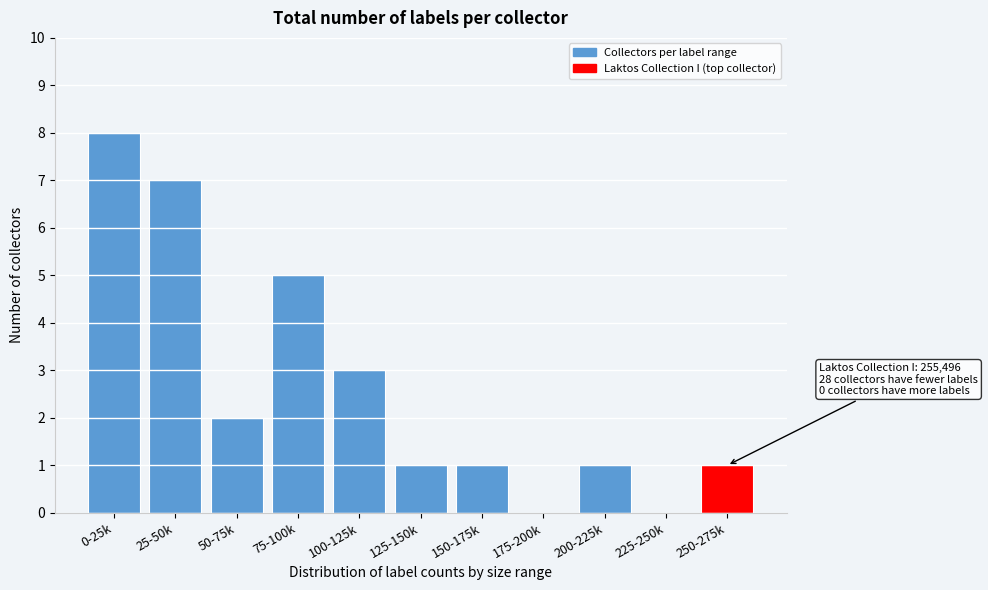

Reading left to right, list all the values displayed in this chart.

0-25k=8	25-50k=7	50-75k=2	75-100k=5	100-125k=3	125-150k=1	150-175k=1	175-200k=0	200-225k=1	225-250k=0	250-275k=1